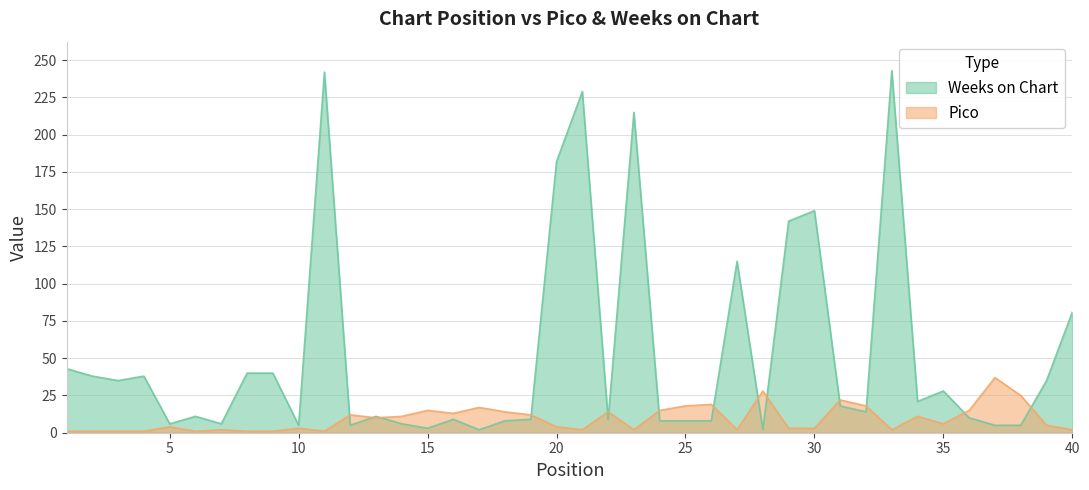

What are all the series names shown in the legend?

Weeks on Chart, Pico